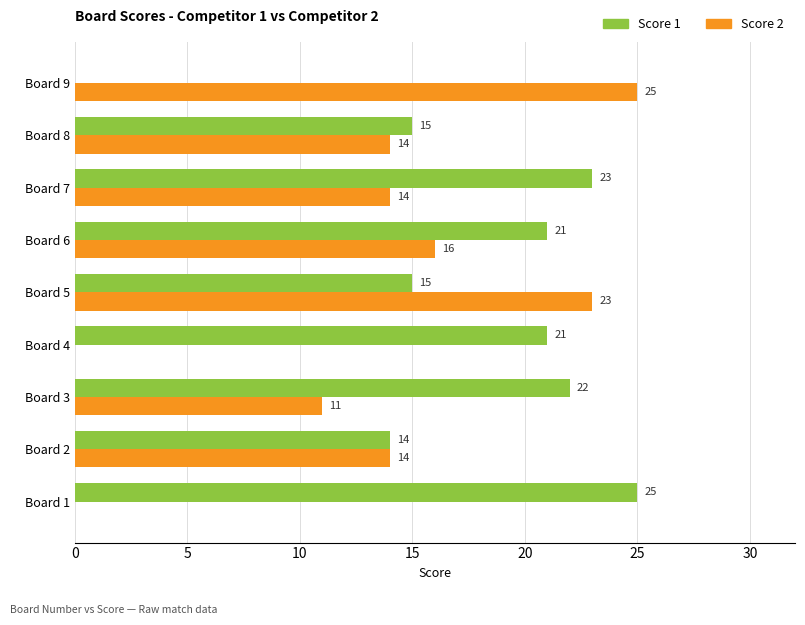

Is the value of Score 2 at Board 5 greater than the value of Score 1 at Board 9?

Yes